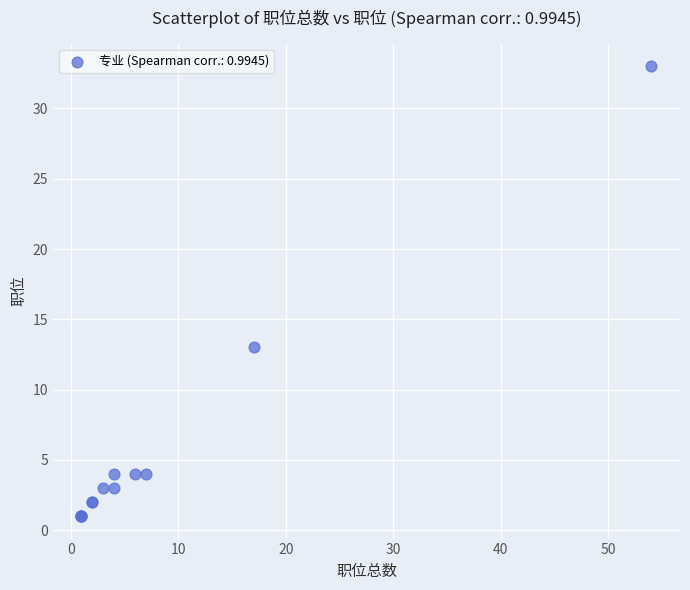

What Y value in the scatter plot is closest to 17?

13